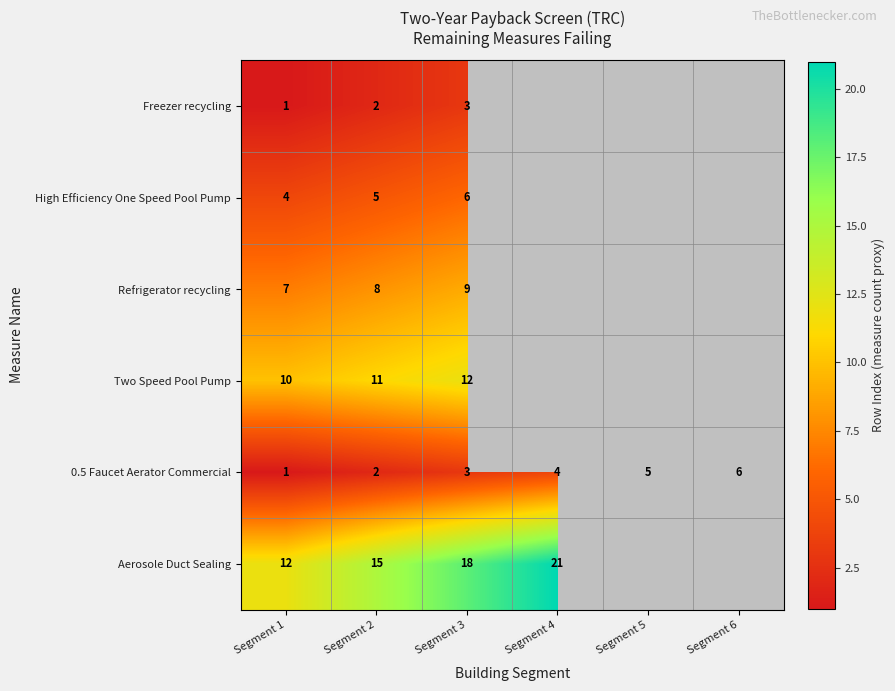

True or false: Aerosole Duct Sealing has a value of 15 at Segment 2.

True